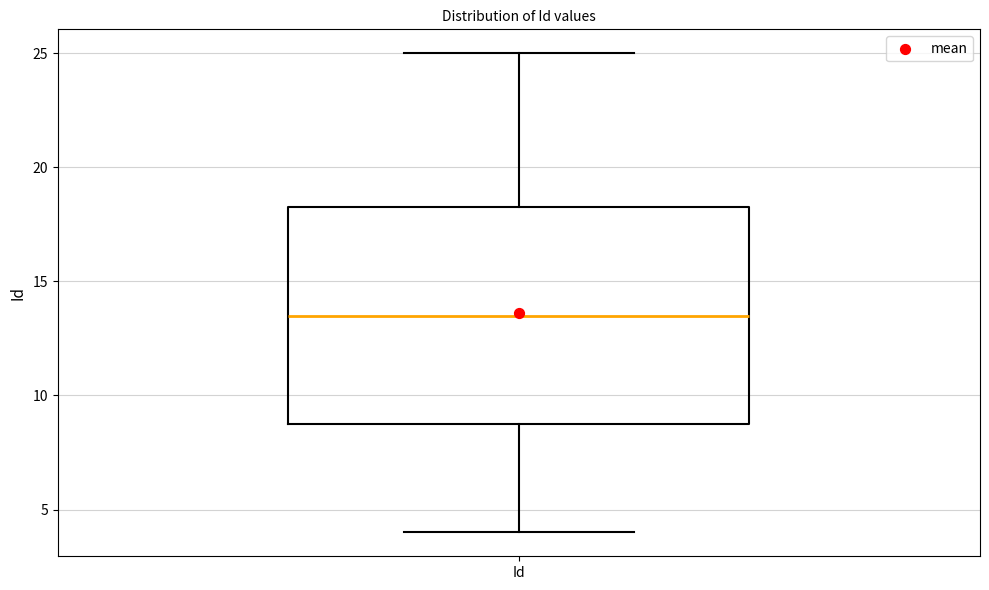

Transcribe this box plot: give where the median line is, the range the box spans, and where the two whiskers end, as read against the y-axis. The values are not printed on the chart, so give them approximately, as read against the axis.

median 13.5, box 9.0 to 18.5, whiskers 4.0 to 25.0